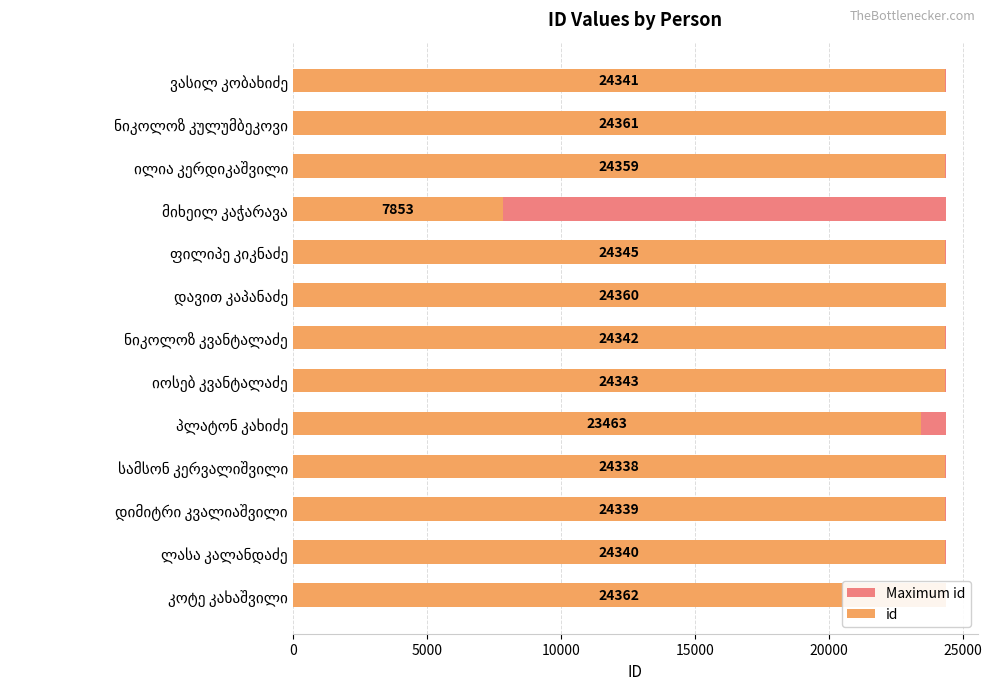

What are all the series names shown in the legend?

Maximum id, id